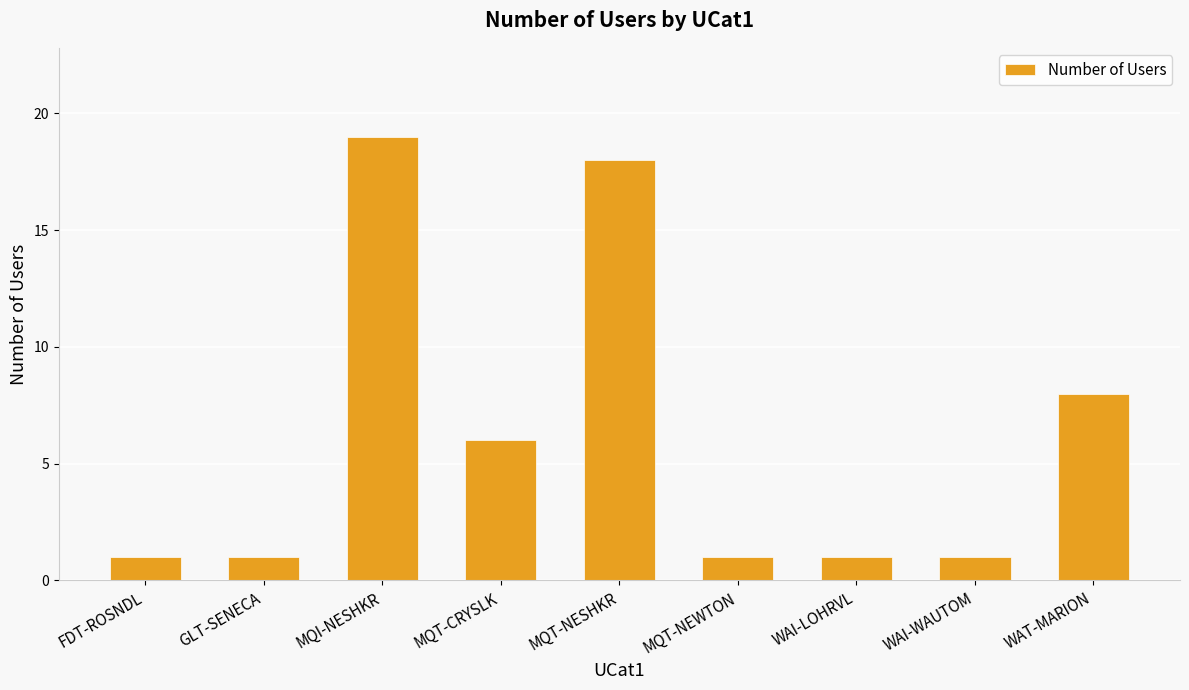

What is the maximum value shown in the chart?

19